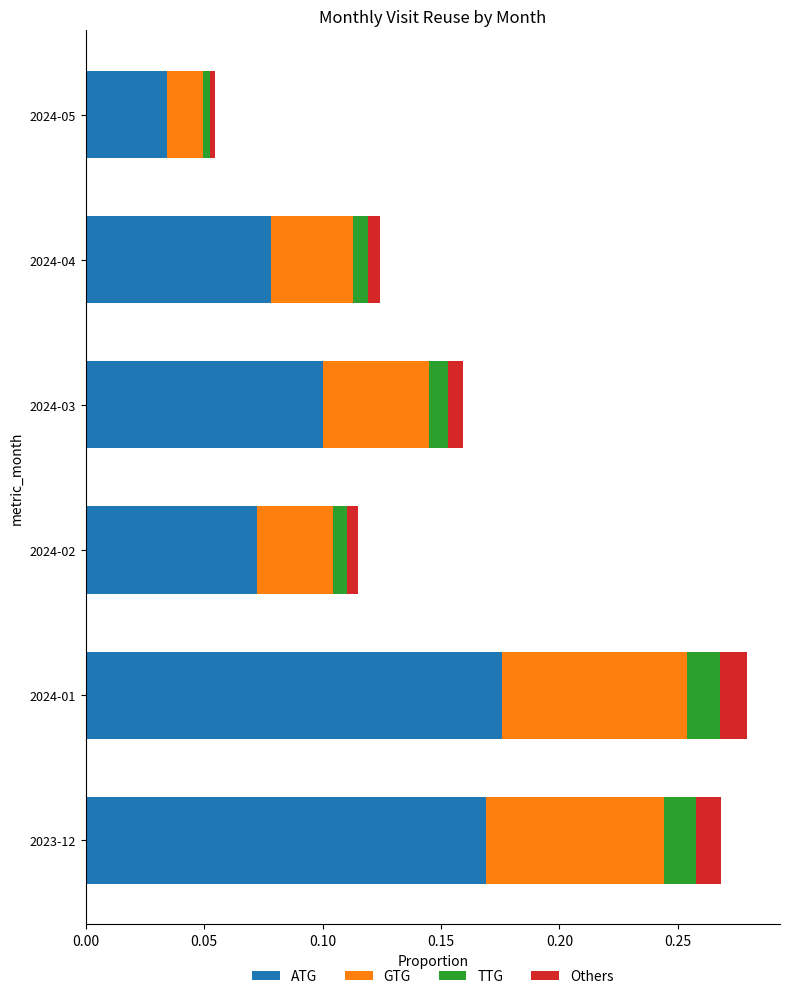

What are all the series names shown in the legend?

ATG, GTG, TTG, Others